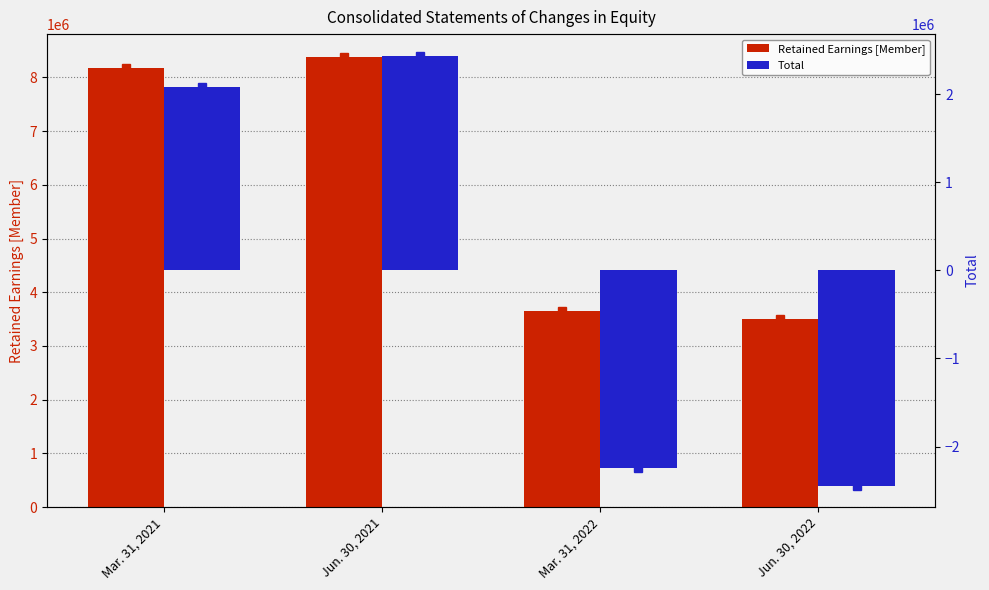

Which series has the largest total across all categories?

Retained Earnings [Member]